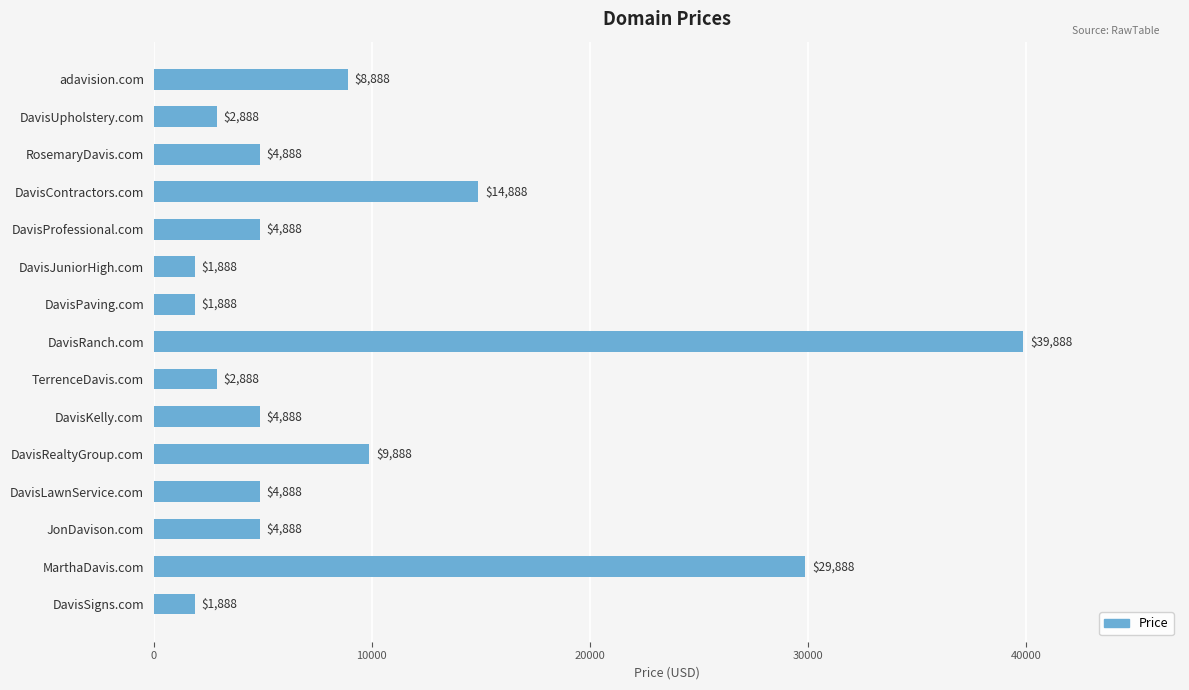

At which label is the value closest to 20888?

DavisContractors.com